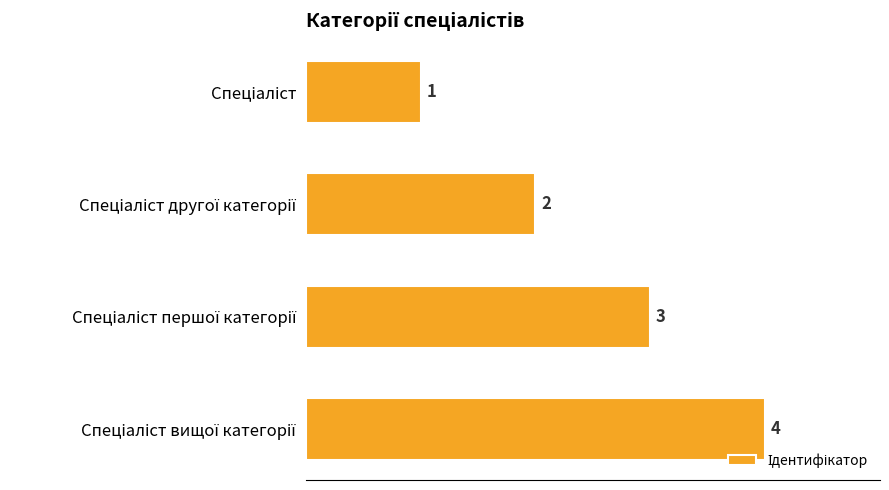

What is the value of the 4th bar from the top?

4